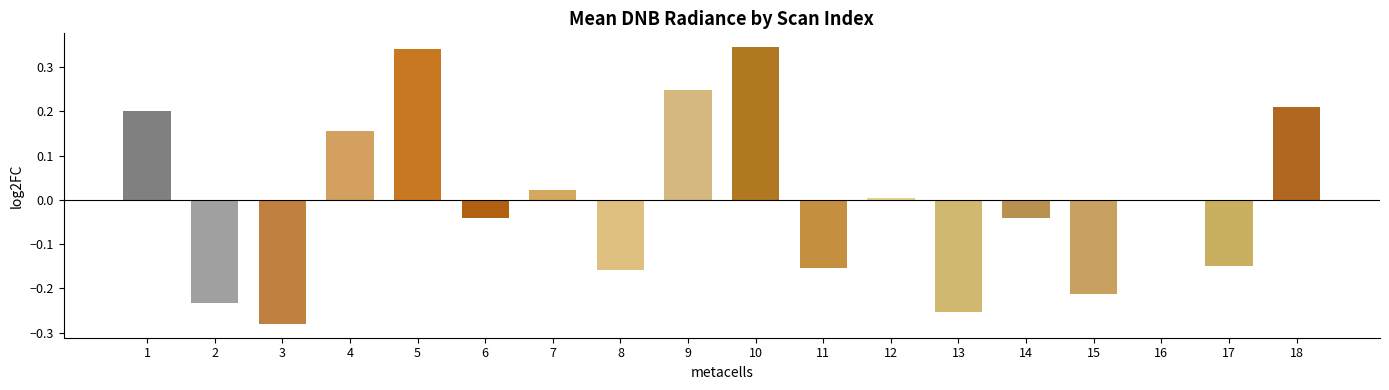

At which category does the chart reach its minimum across all series?

3